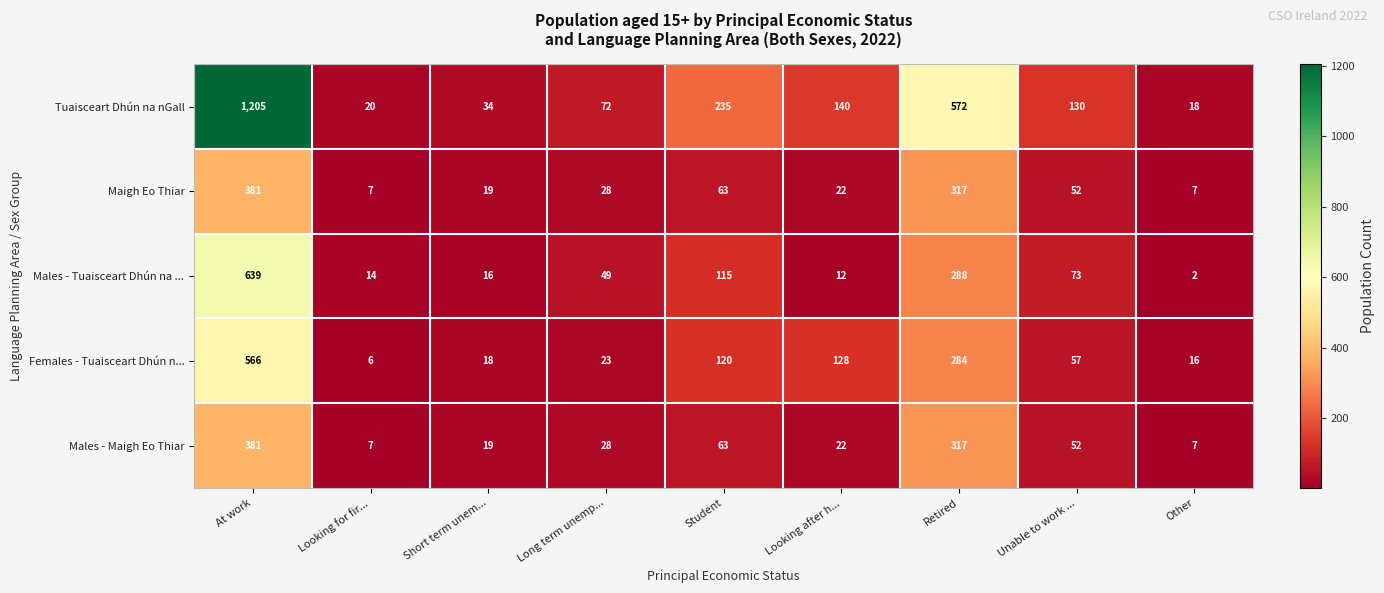

At which label does Maigh Eo Thiar first exceed 28?

At work